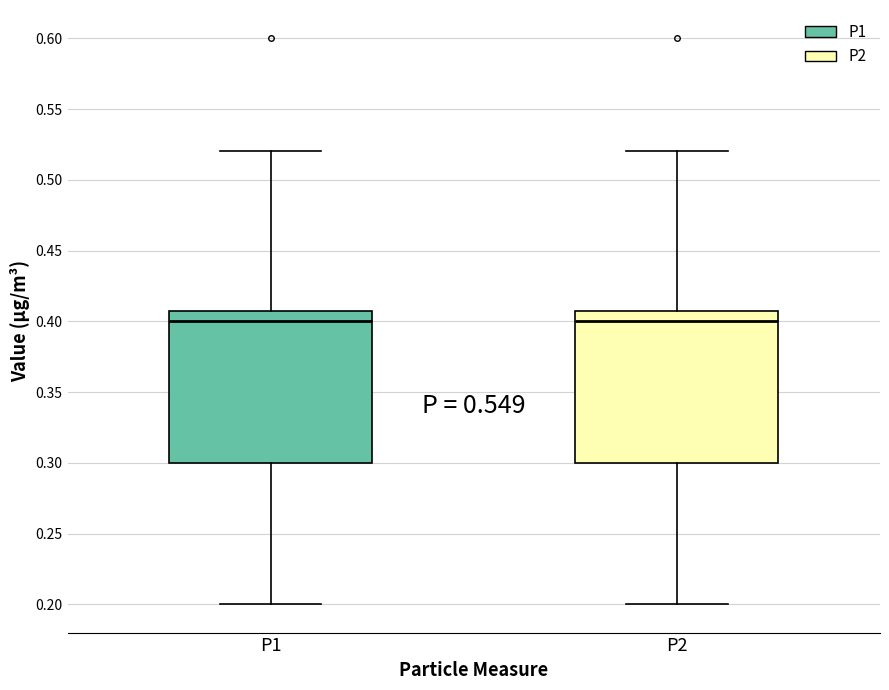

Reading left to right, read every box against the y-axis: the position of its median line, the range the box covers, and the ends of its whiskers. The values are not printed on the chart, so give them approximately, as read against the axis.

P1: median 0.40, box 0.30 to 0.41, whiskers 0.20 to 0.52
P2: median 0.40, box 0.30 to 0.41, whiskers 0.20 to 0.52